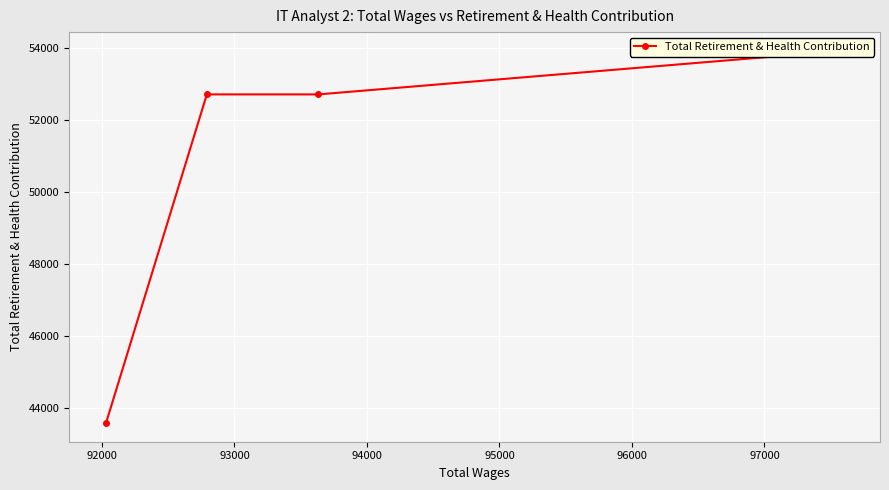

What is the difference between the maximum and second lowest values?

1211